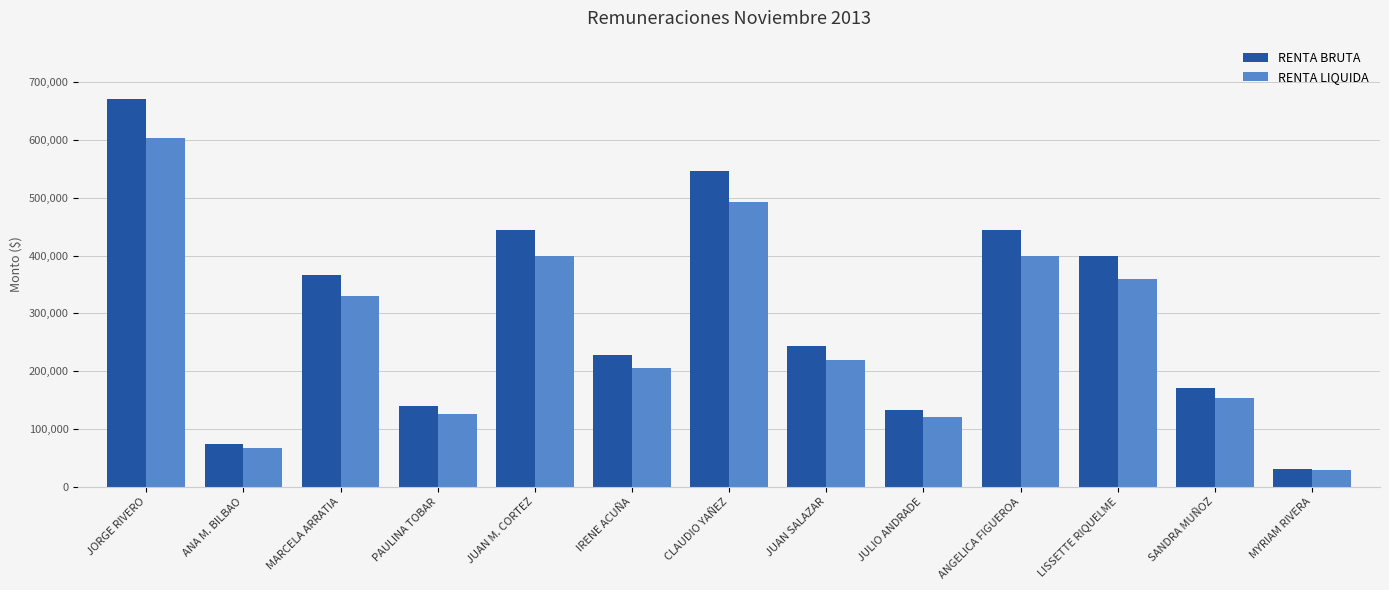

What is the average value of the RENTA LIQUIDA series?

269739